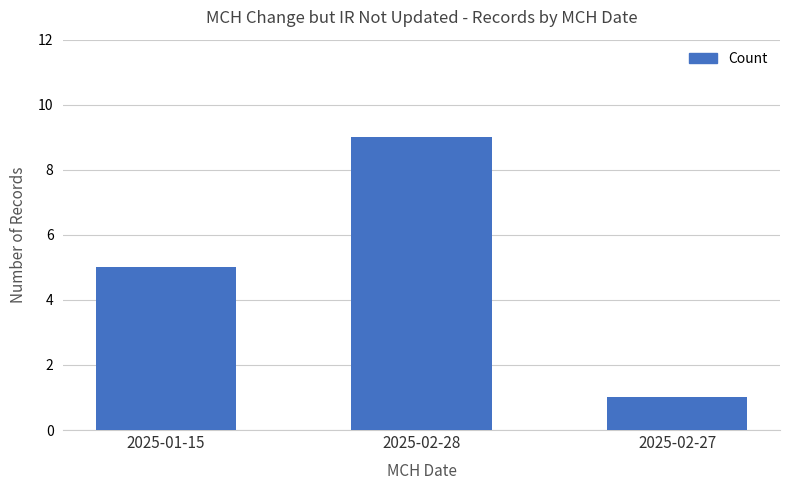

What is the change in value from 2025-01-15 to 2025-02-27?

-4